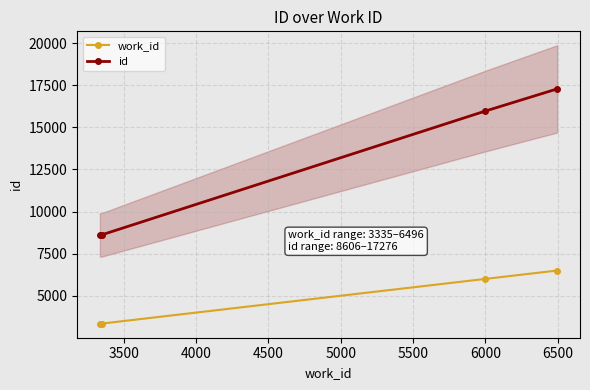

True or false: id and work_id cross at least once.

False